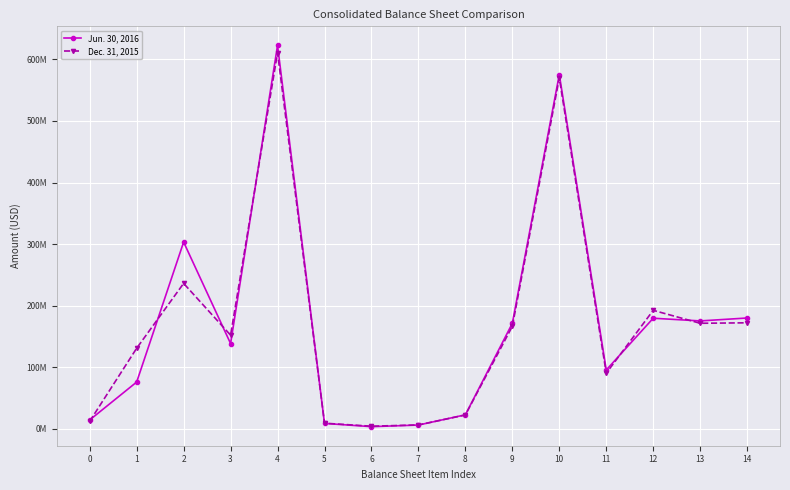

What value does the Dec. 31, 2015 series have at 7, to the nearest 10?

6224000